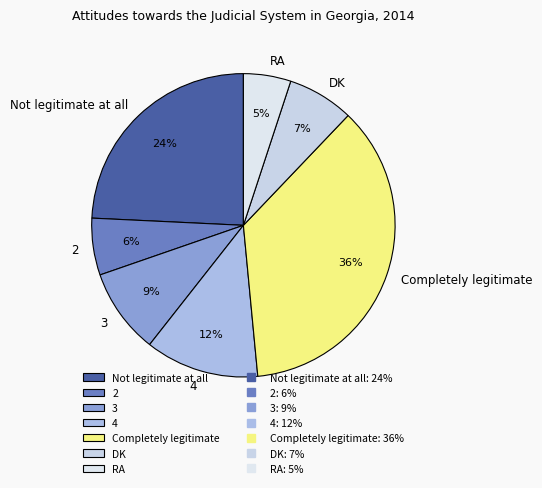

Rank the categories by value from highest to lowest.

Completely legitimate, Not legitimate at all, 4, 3, DK, 2, RA